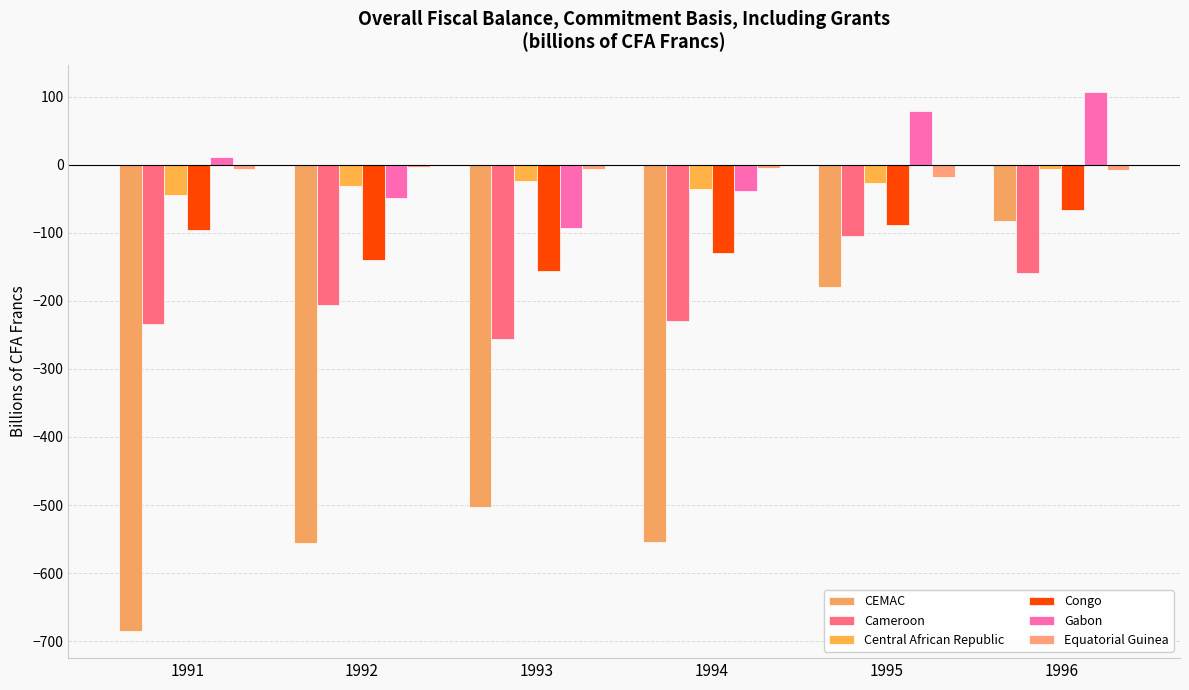

Is the value of CEMAC at 1996 greater than the value of Equatorial Guinea at 1994?

No